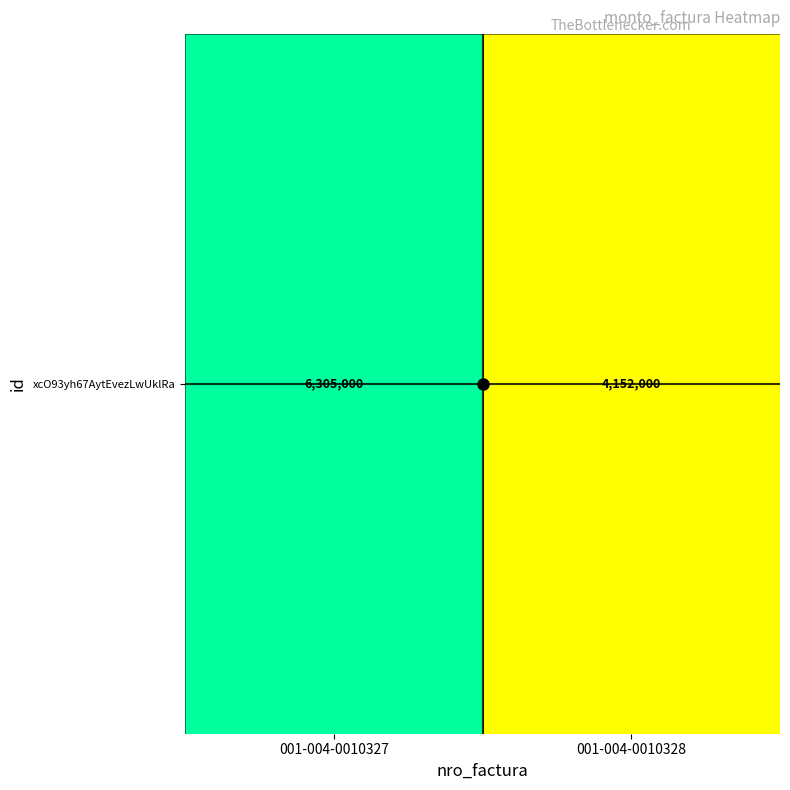

What is the sum of the values at 001-004-0010328 and 001-004-0010327?

10457000